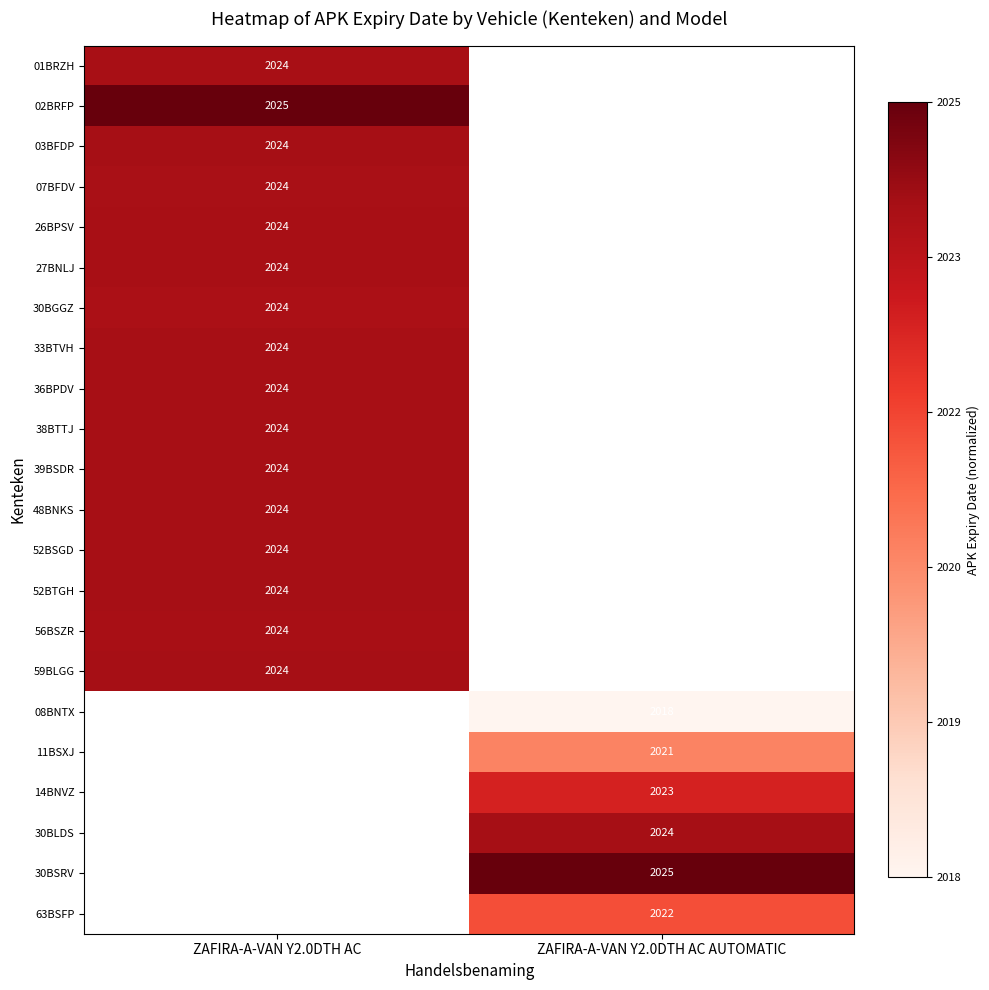

Is the value of 03BFDP at ZAFIRA-A-VAN Y2.0DTH AC greater than the value of 14BNVZ at ZAFIRA-A-VAN Y2.0DTH AC AUTOMATIC?

Yes